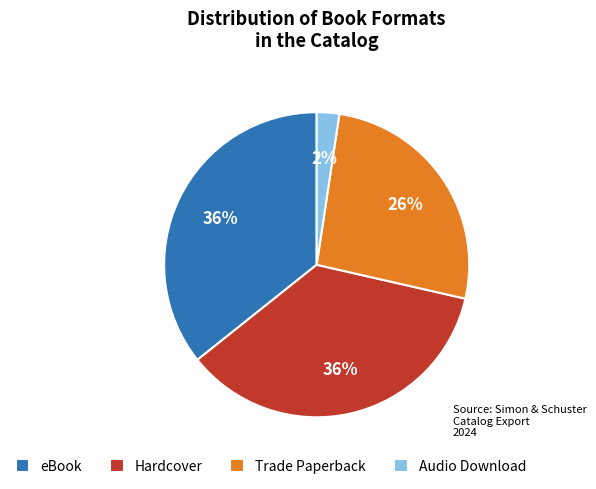

The Trade Paperback slice represents 36% of the pie. True or false?

False